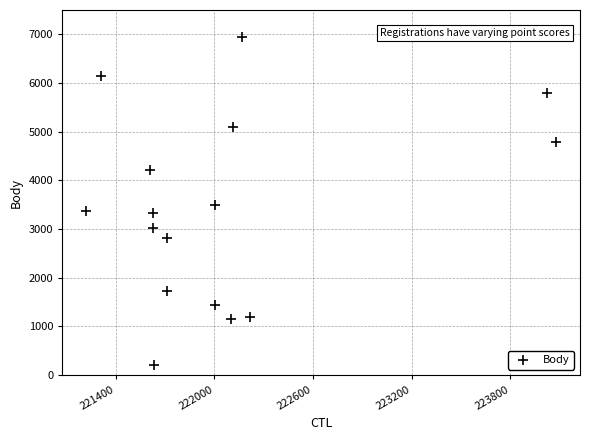

What is the range of X values (max minus min)?

2862